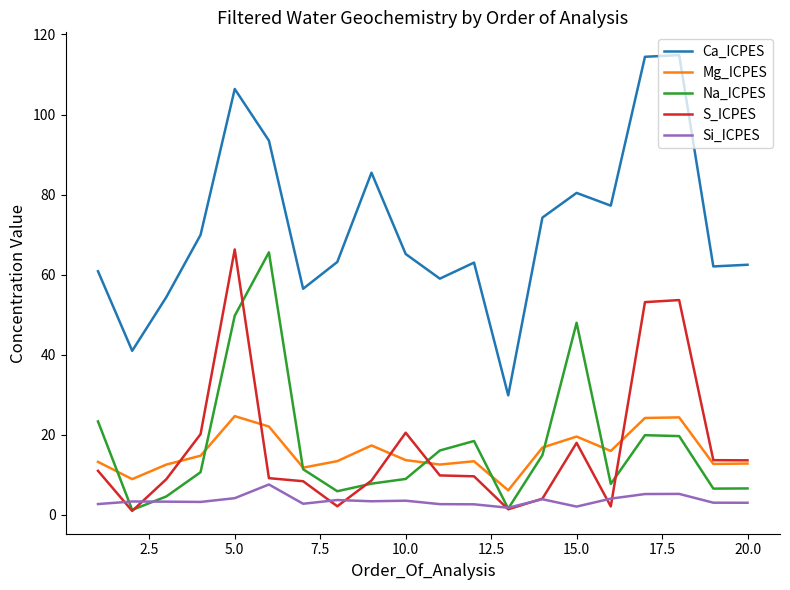

What is the minimum value for Mg_ICPES?

6.1